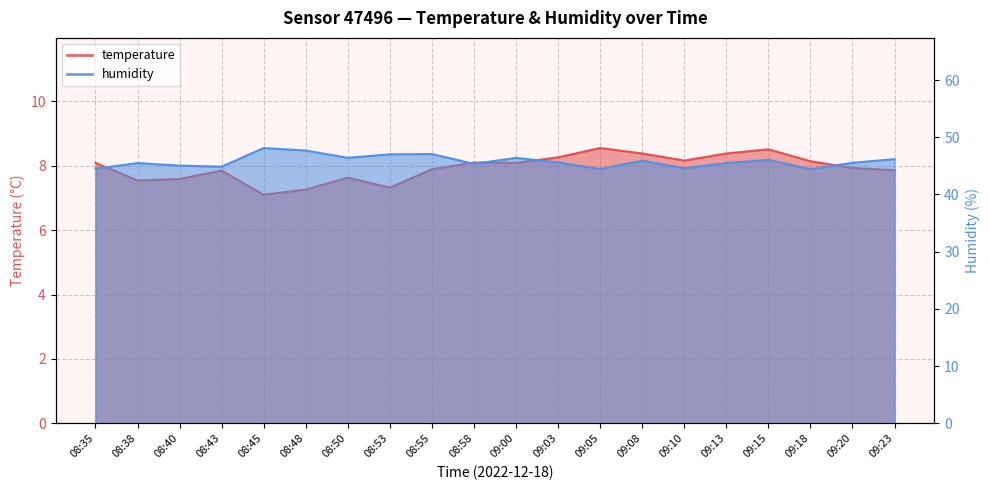

What is the maximum value shown in the chart?

48.1